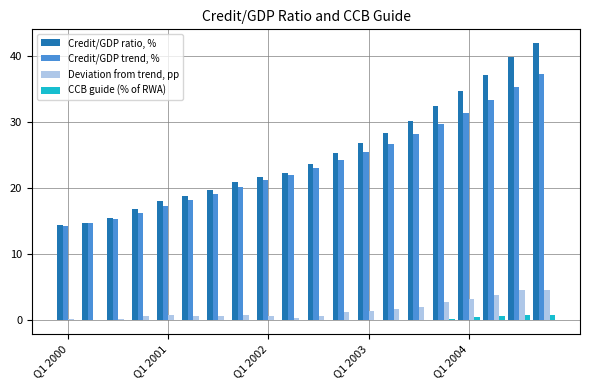

What is the greatest value displayed?

41.9